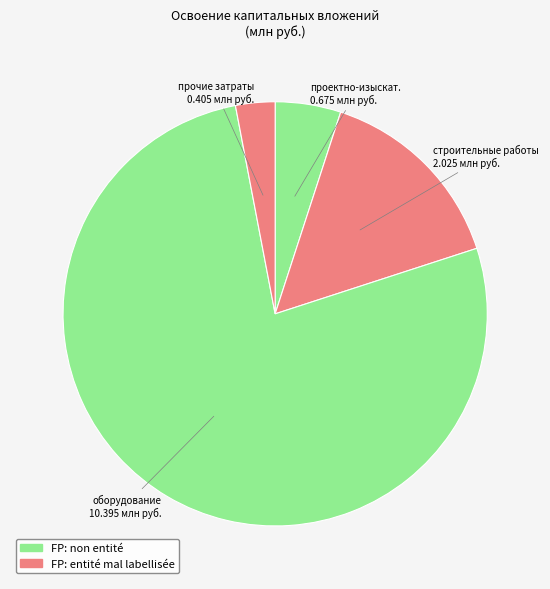

Is the sum of строительные работы and оборудование greater than half?

Yes